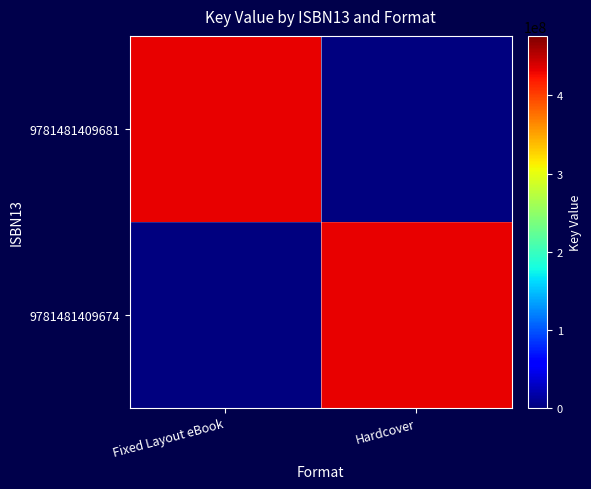

Reading right to left, list all the values displayed in this chart.

9781481409681: Hardcover=0	Fixed Layout eBook=432980211
9781481409674: Hardcover=432980211	Fixed Layout eBook=0